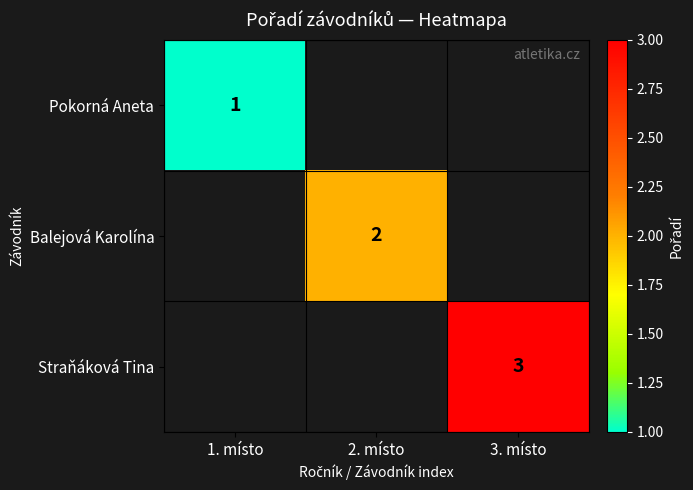

Is it true that Straňáková Tina equals 2 at 3. místo?

False